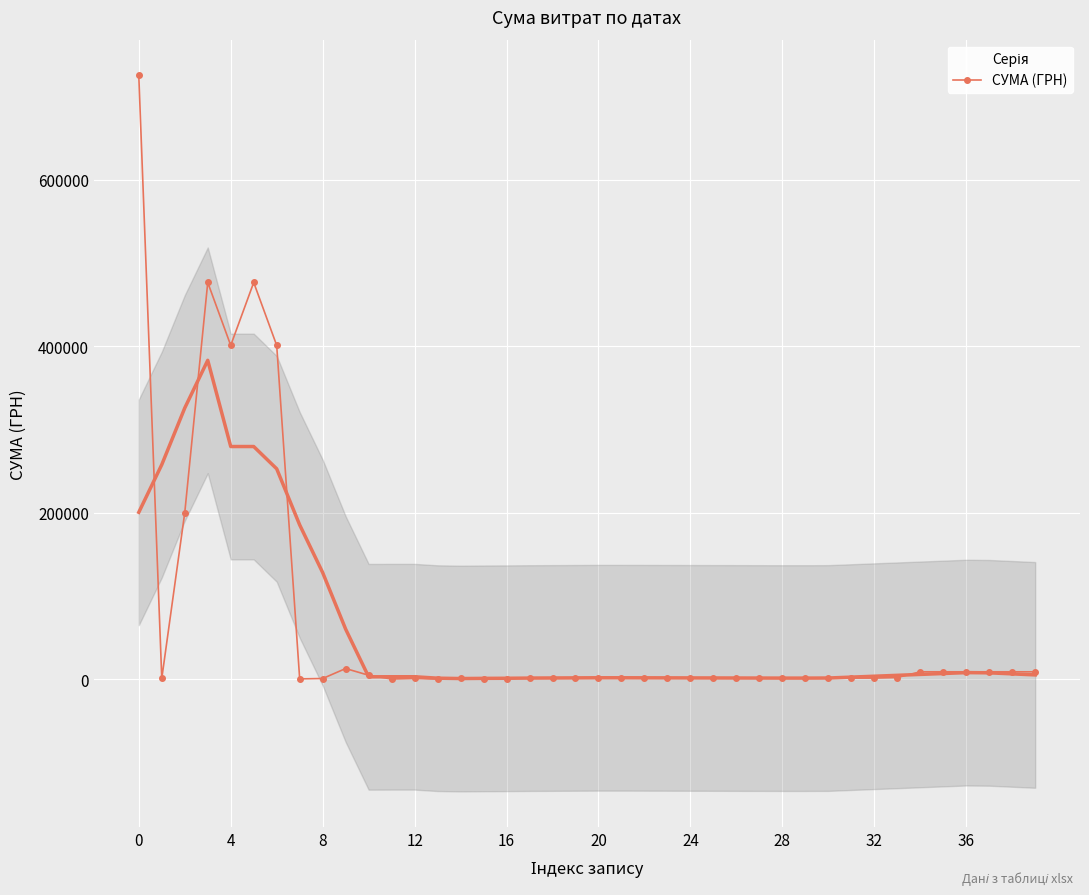

Is it true that the value at 13 is 74.0?

True